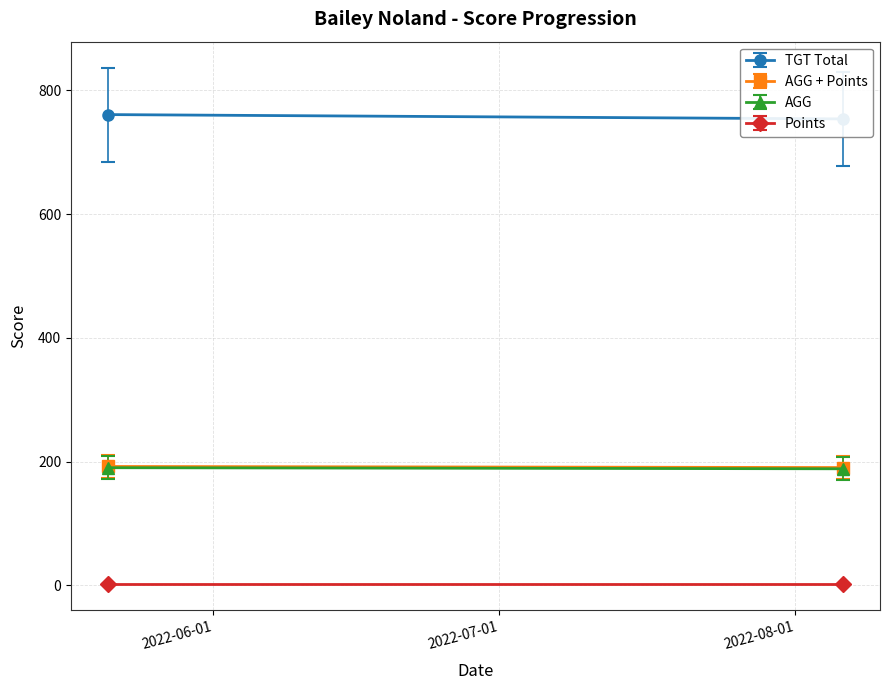

True or false: AGG + Points has a value of 192.2 at 2022-05-21.

True